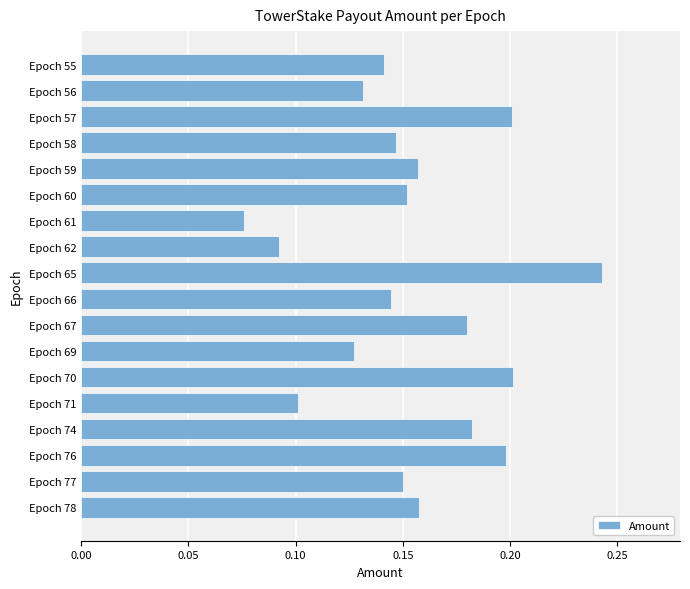

Does the chart contain stacked bars?

No